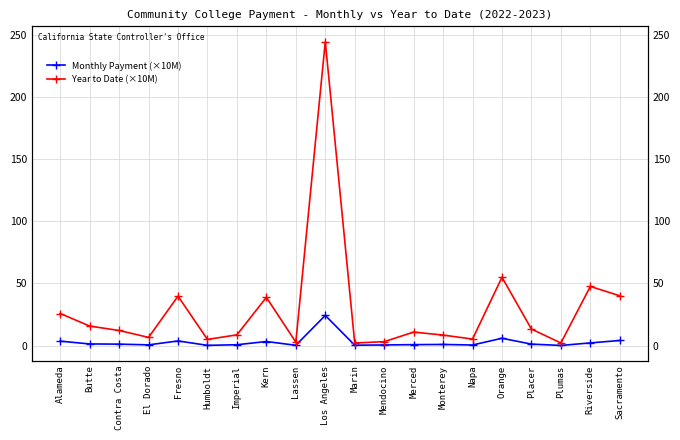

What is the difference between the maximum and second lowest values in the Monthly Payment (×10M) series?

24.1